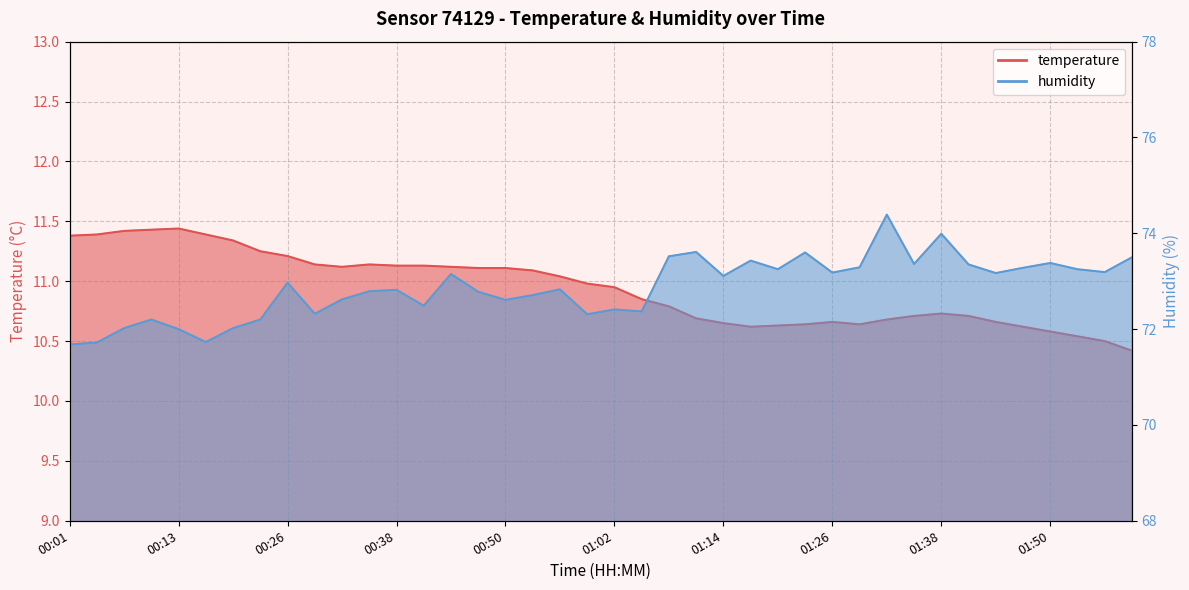

At which category is the sum across all series the highest?

01:32